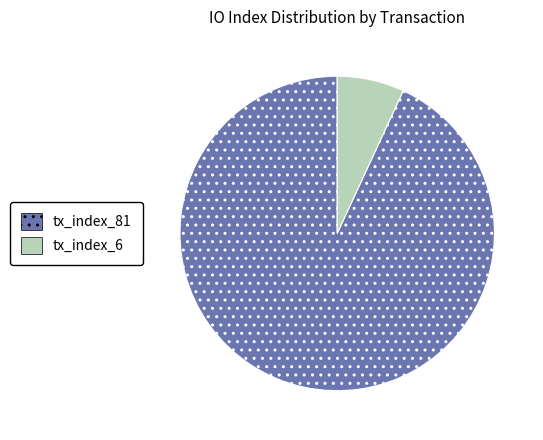

Is the sum of tx_index_81 and tx_index_6 greater than half?

Yes